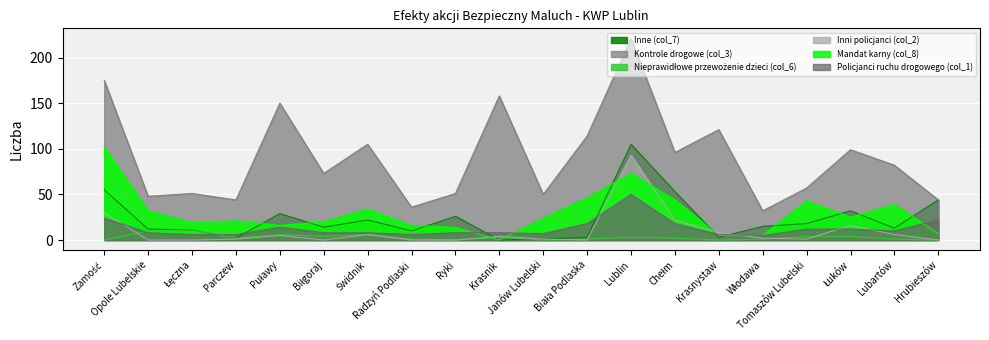

Between which two adjacent categories do Inni policjanci (col_2) and Nieprawidłowe przewożenie dzieci (col_6) first intersect?

Zamość and Opole Lubelskie